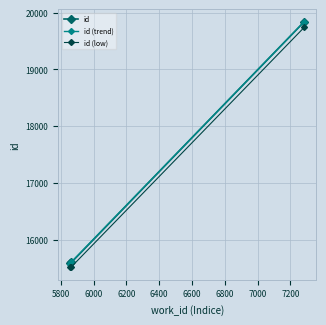

What is the value of the id (trend) point at the 2nd from the left?

15605.9